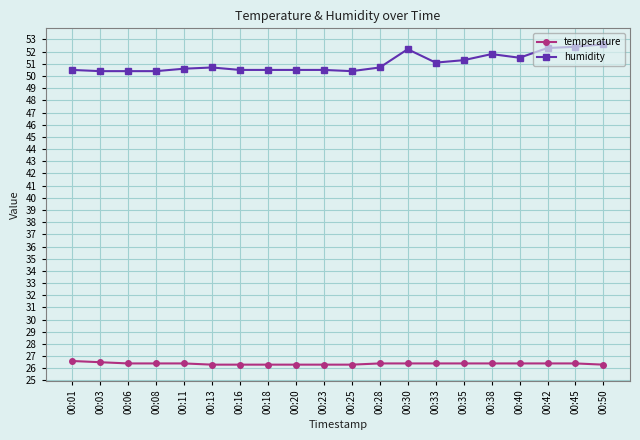

The temperature series shows 14.0 at 00:16. True or false?

False